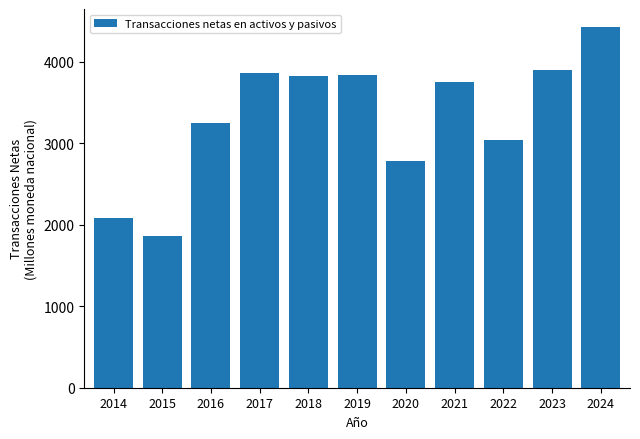

Between 2015 and 2017, which is larger?

2017